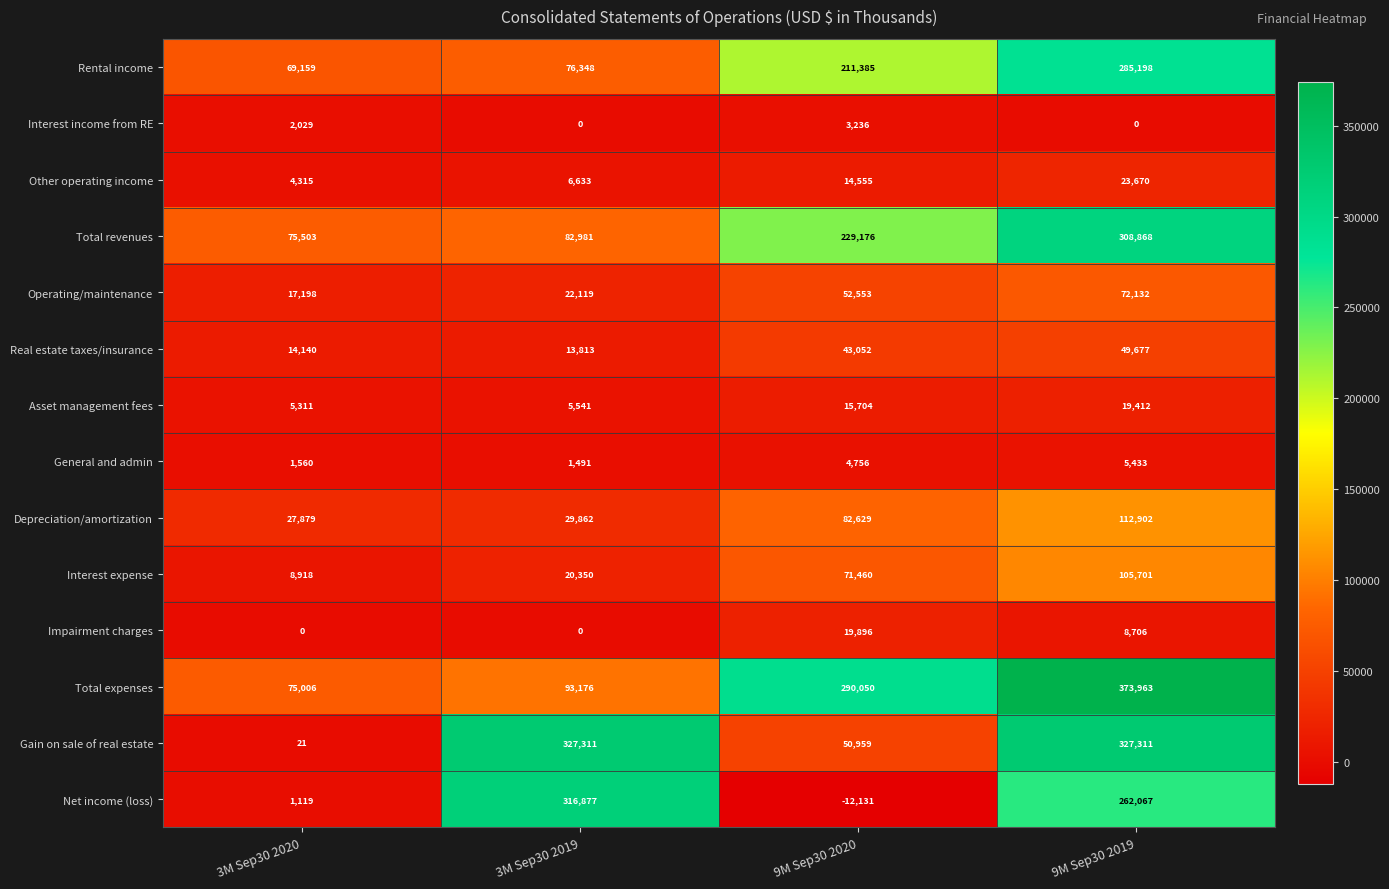

Rank the series by their maximum value, from highest to lowest.

Total expenses, Gain on sale of real estate, Net income (loss), Total revenues, Rental income, Depreciation/amortization, Interest expense, Operating/maintenance, Real estate taxes/insurance, Other operating income, Impairment charges, Asset management fees, General and admin, Interest income from RE